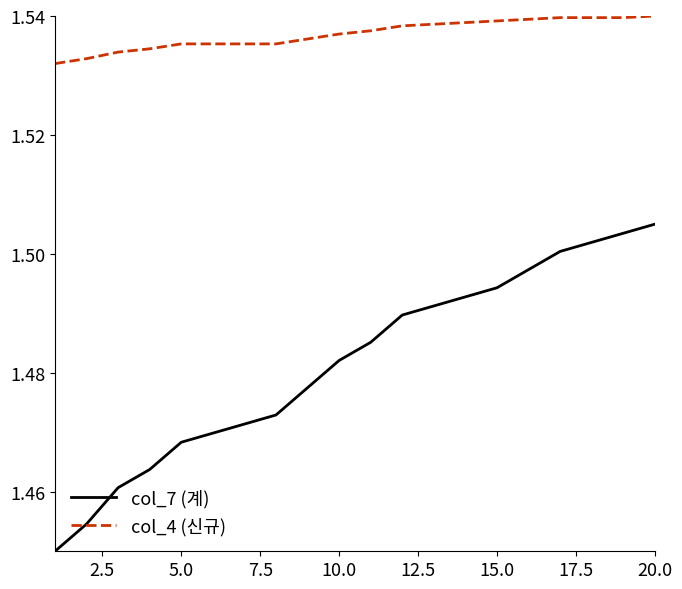

Which series has the largest total across all categories?

col_4 (신규)